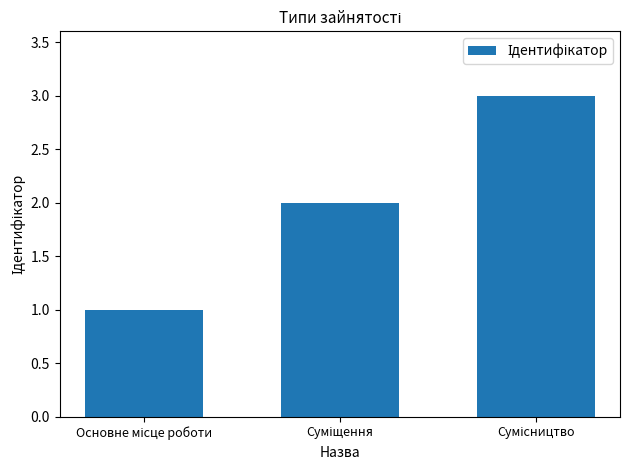

What is the minimum value shown in the chart?

1